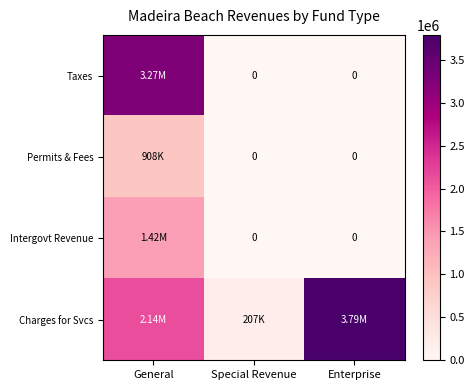

Which series has the widest spread of values?

Charges for Svcs